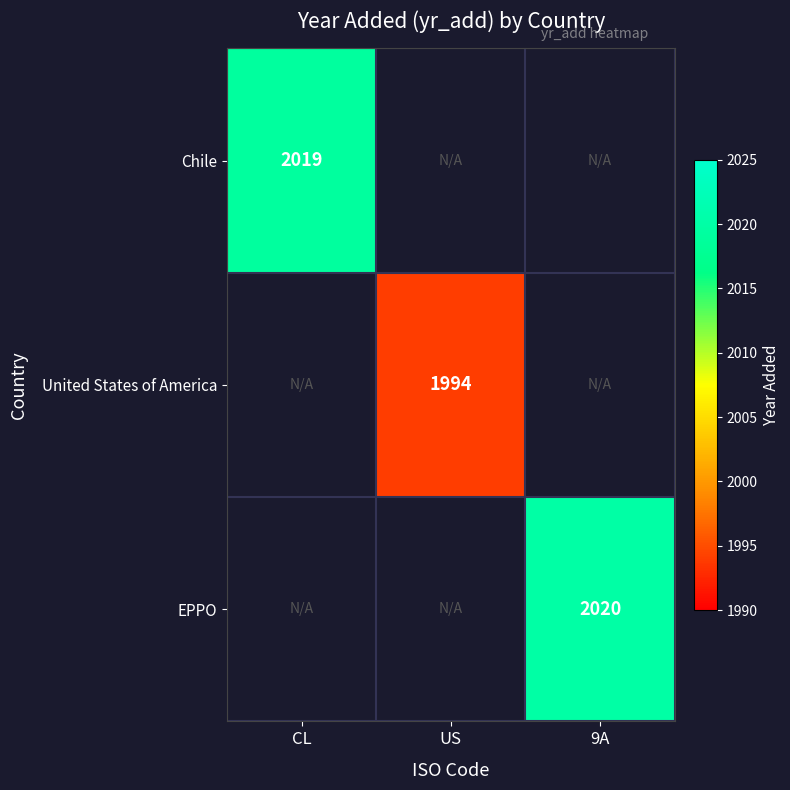

The Chile series shows 2019 at CL. True or false?

True